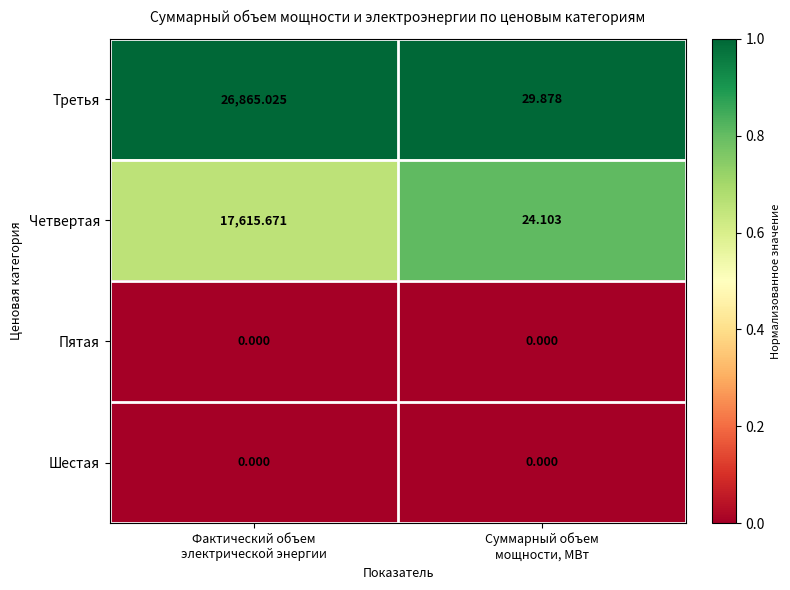

Which series has the widest spread of values?

Третья